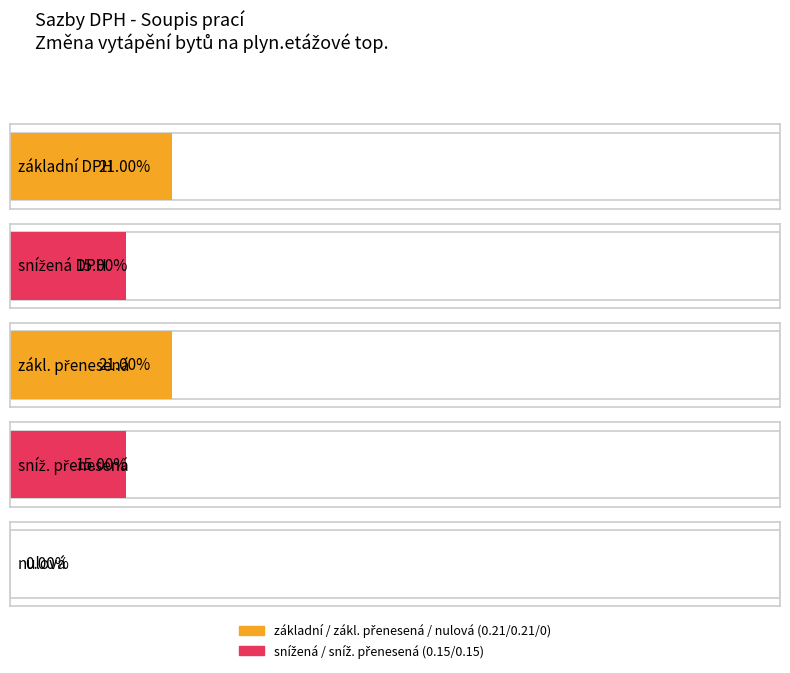

What is the total value across all series at sníž. přenesená?

0.1